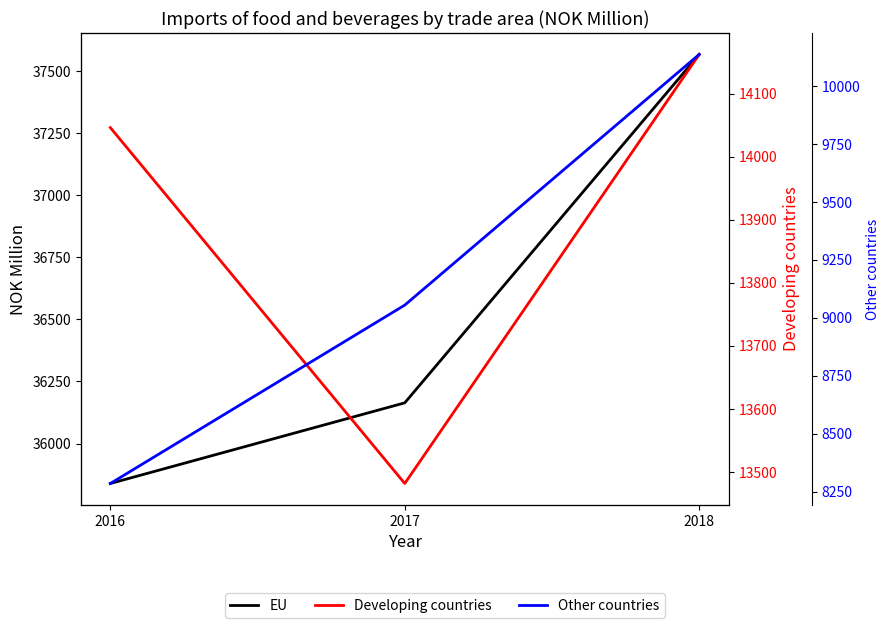

At which label is Other countries closest to 9211?

2017